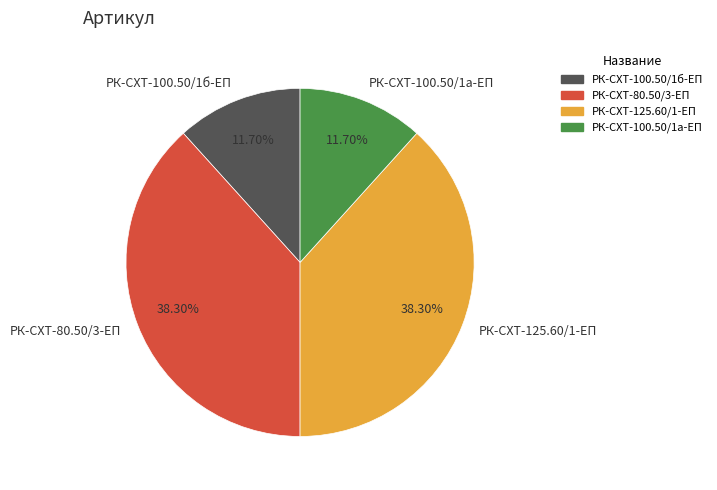

Combined, do РК-СХТ-100.50/1а-ЕП and РК-СХТ-100.50/1б-ЕП account for over 50%?

No